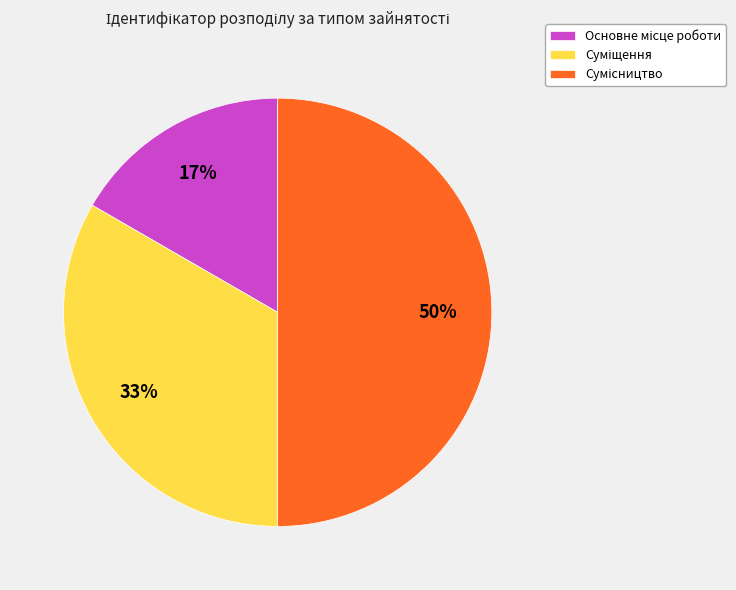

Count the number of slices in the pie.

3